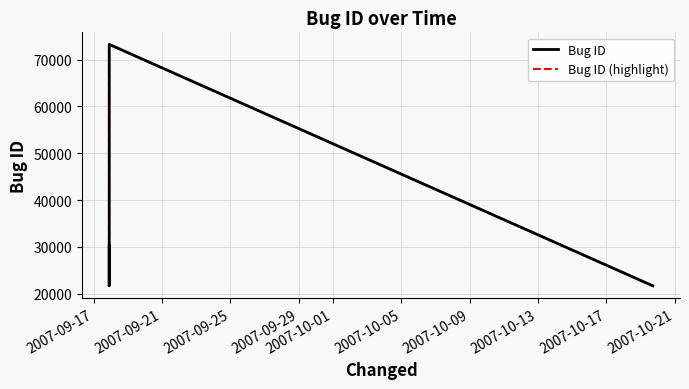

How many interior local peaks does the Bug ID series have?

1